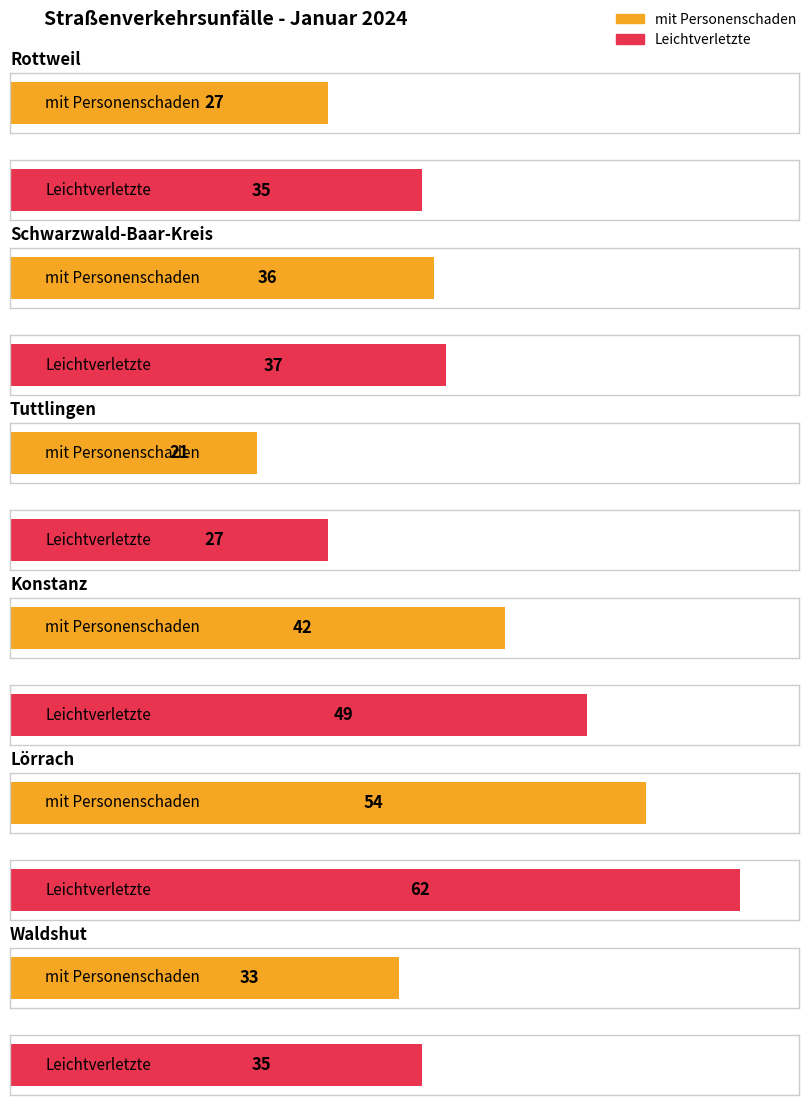

Which series has the largest total across all categories?

Leichtverletzte